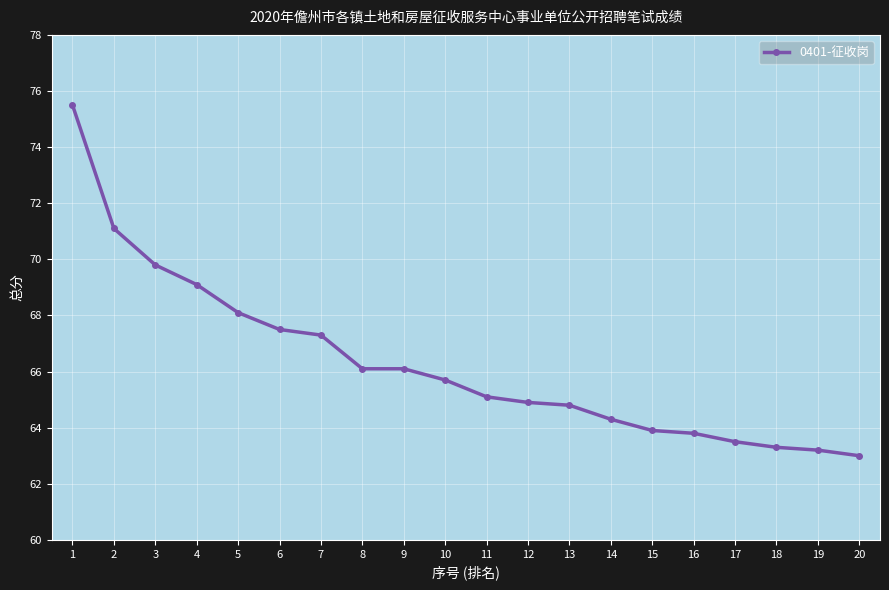

The chart shows a value of 67.5 at 6. True or false?

True